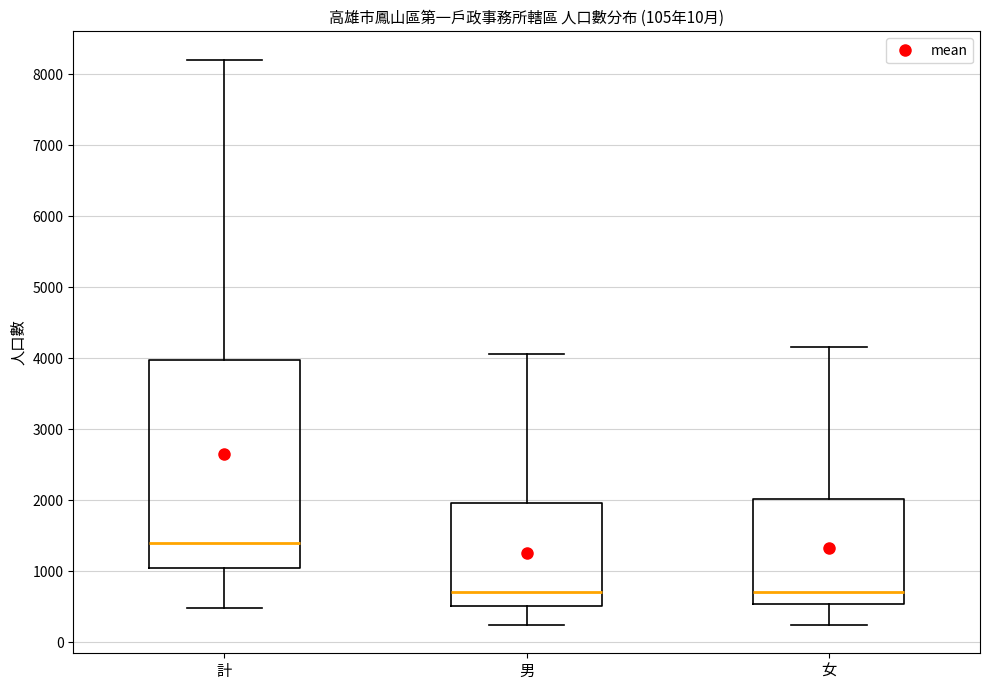

Comparing the boxes themselves (not the whiskers), which one is the tallest?

計